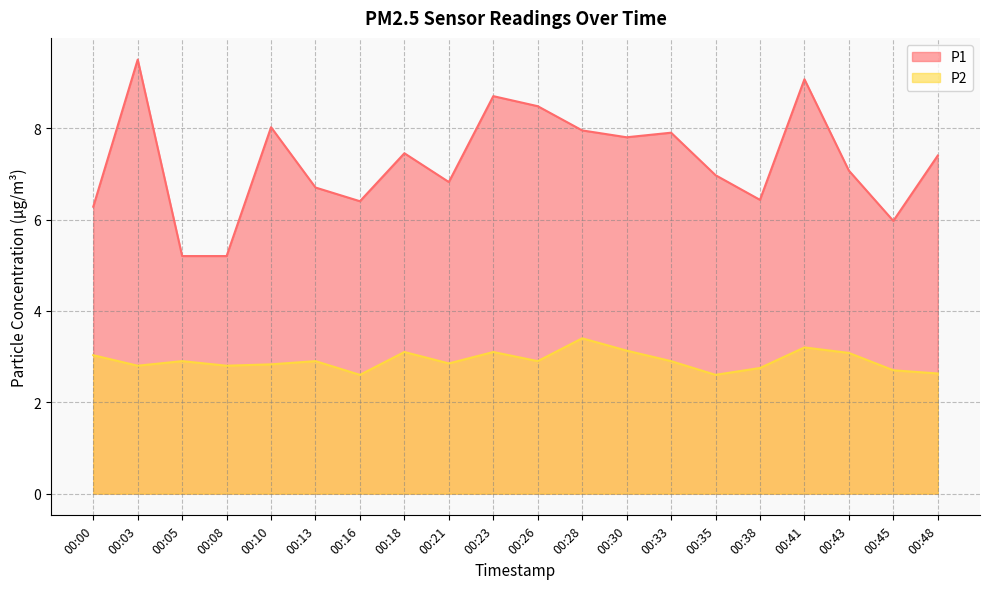

What is the sum of all P2 values?

58.2